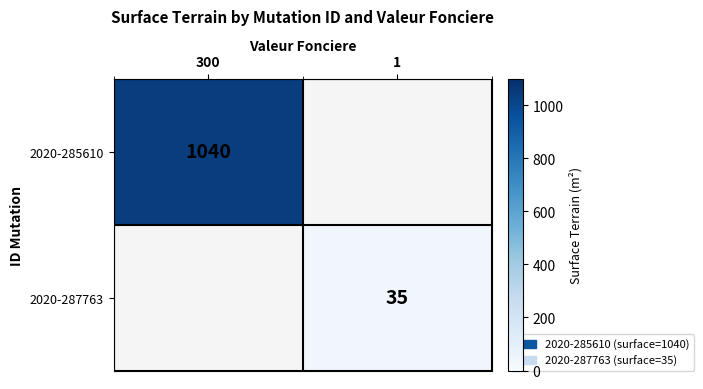

What is the difference between the highest and lowest values at 1?

35